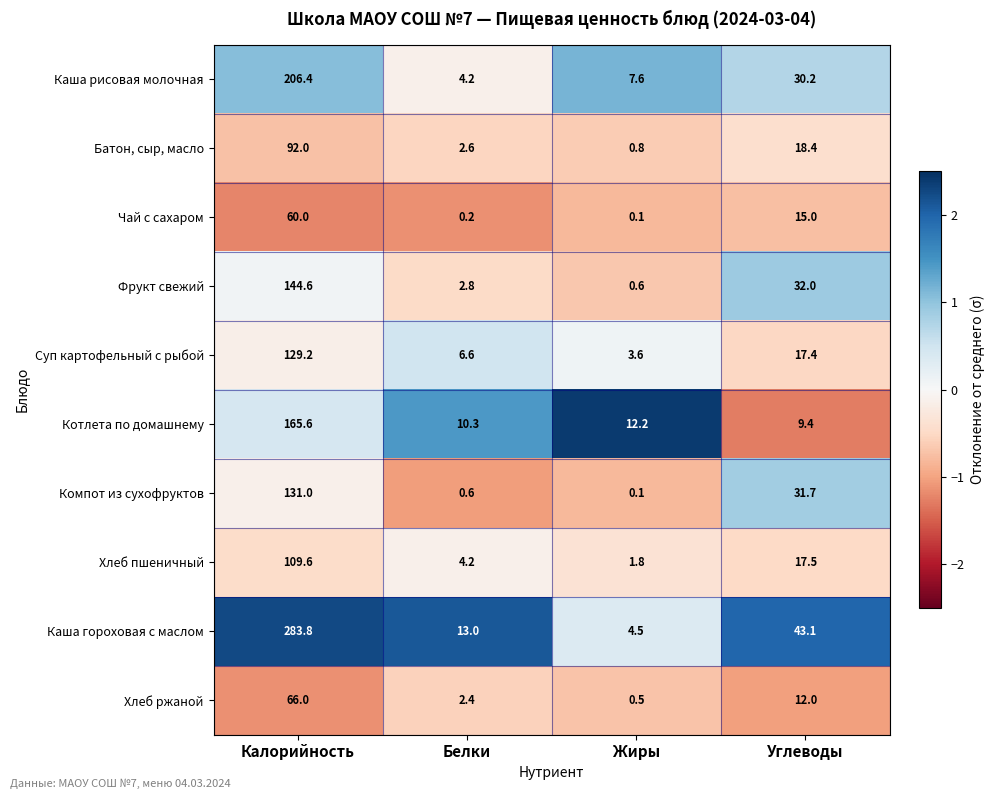

Which series has the largest total across all categories?

Каша гороховая с маслом